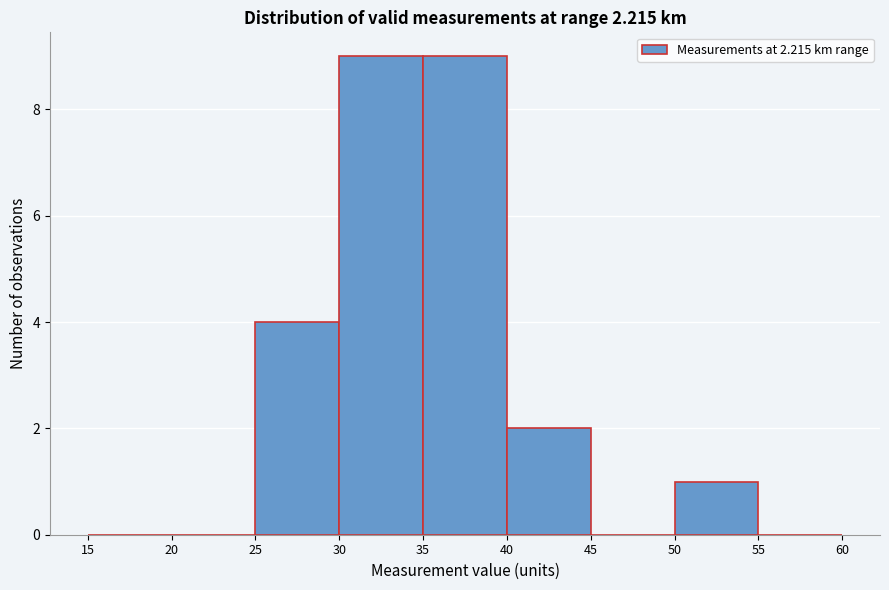

Reading left to right, list every bar in this chart as the range it spans on the x-axis followed by its height. The values are not printed on the chart, so give them approximately, as read against the axis.

15 to 20: 0
20 to 25: 0
25 to 30: 4
30 to 35: 9
35 to 40: 9
40 to 45: 2
45 to 50: 0
50 to 55: 1
55 to 60: 0